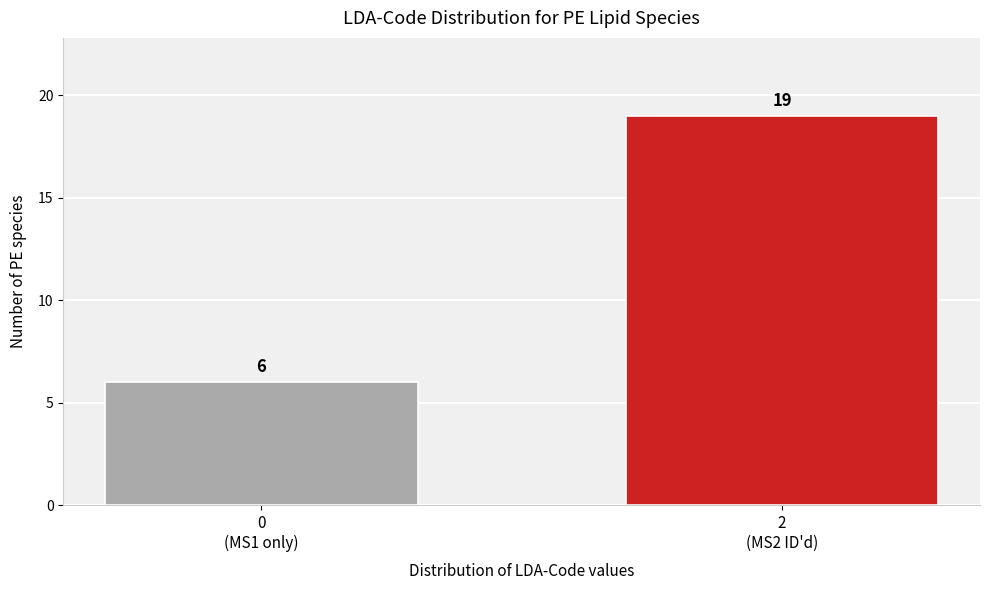

Reading left to right, what are all the values shown in this chart?

6	19